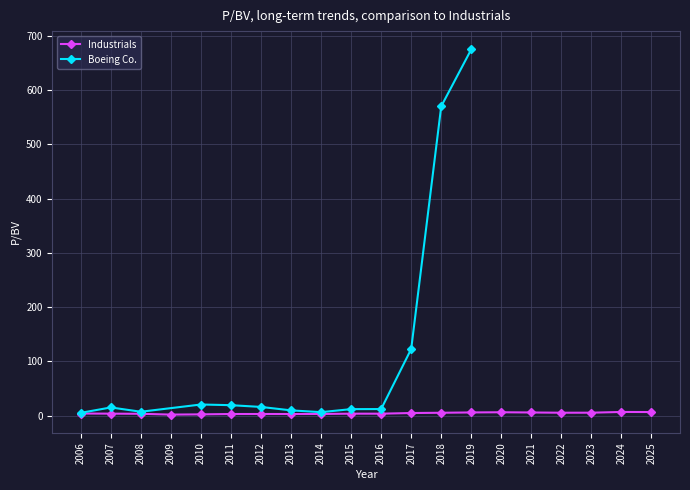

True or false: Industrials has a value of 6.0 at 2019.

True